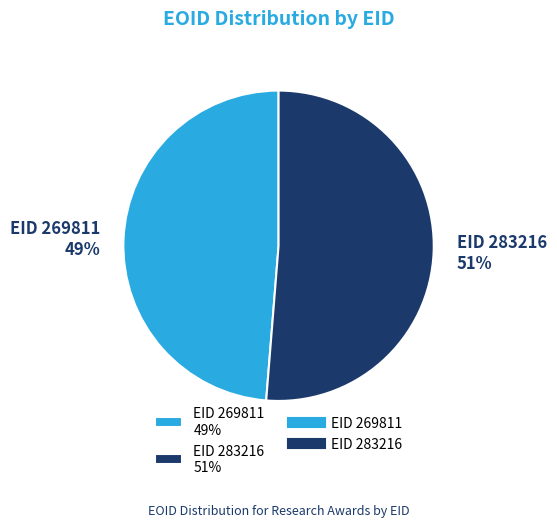

Count the number of slices in the pie.

2